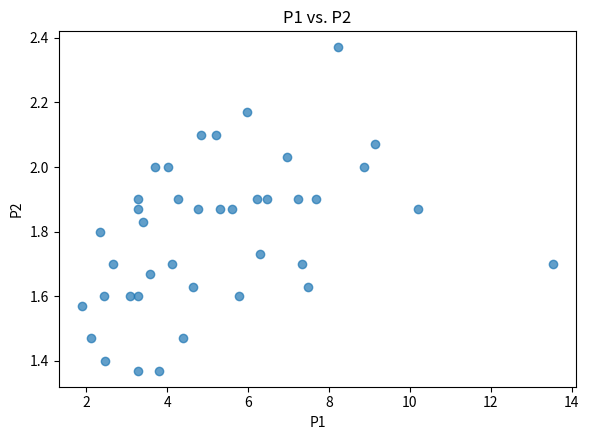

What is the range of Y values (max minus min)?

1.0